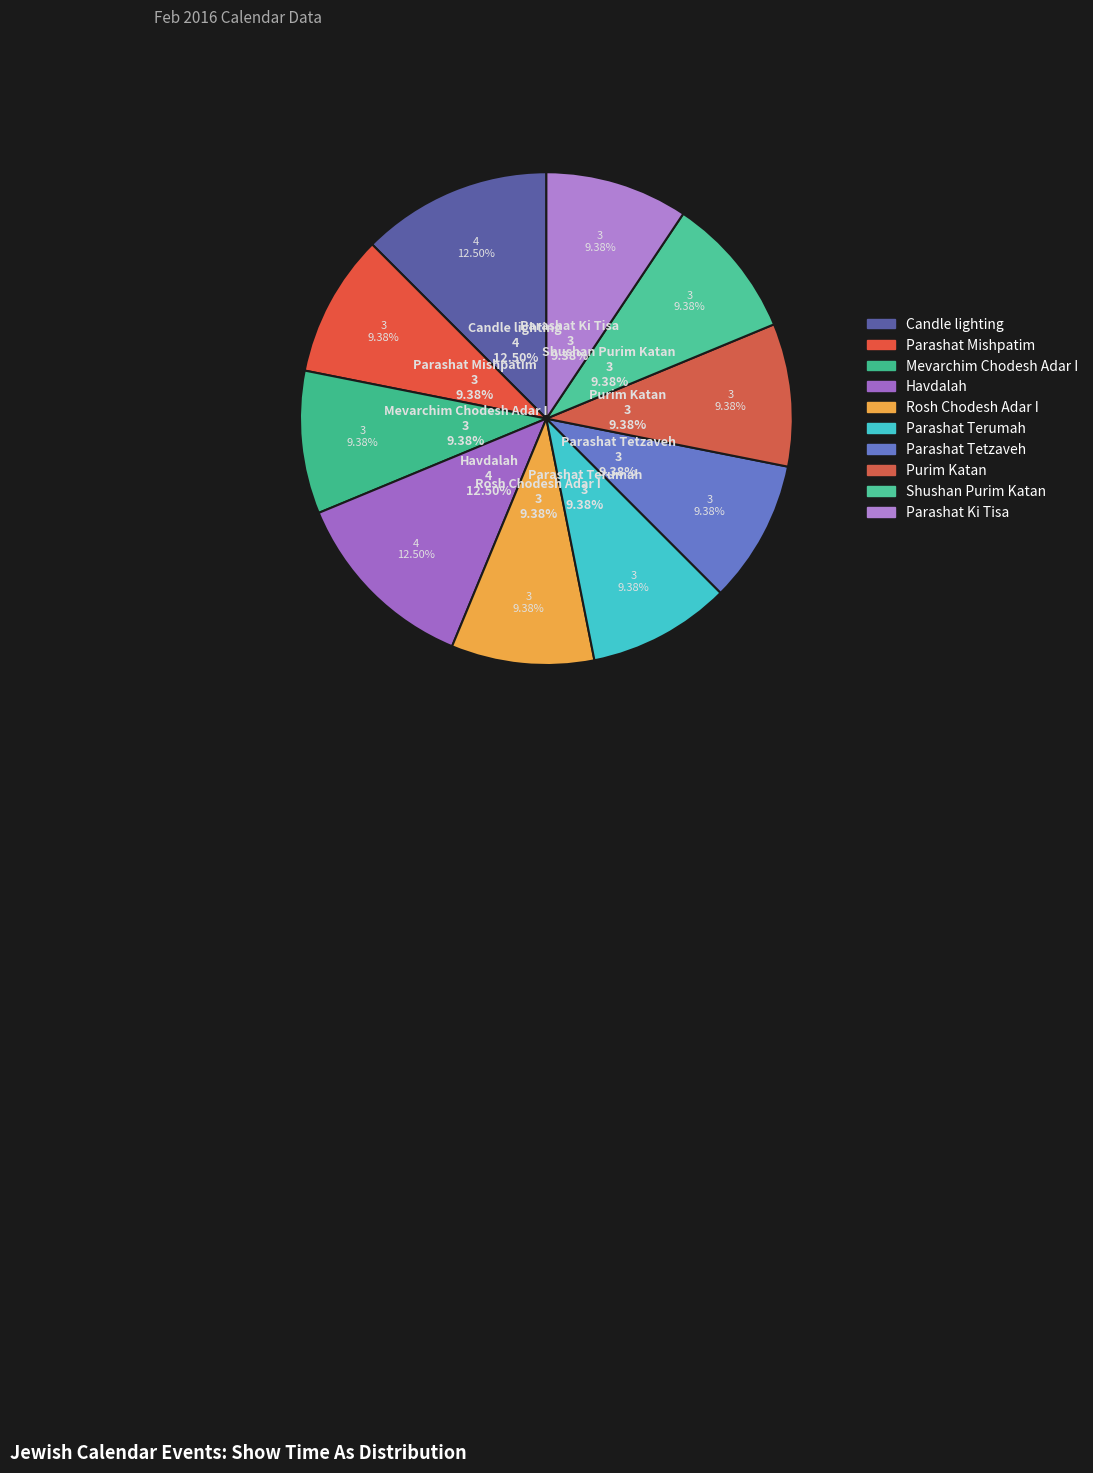

To the nearest percent, what portion does Rosh Chodesh Adar I represent?

9%